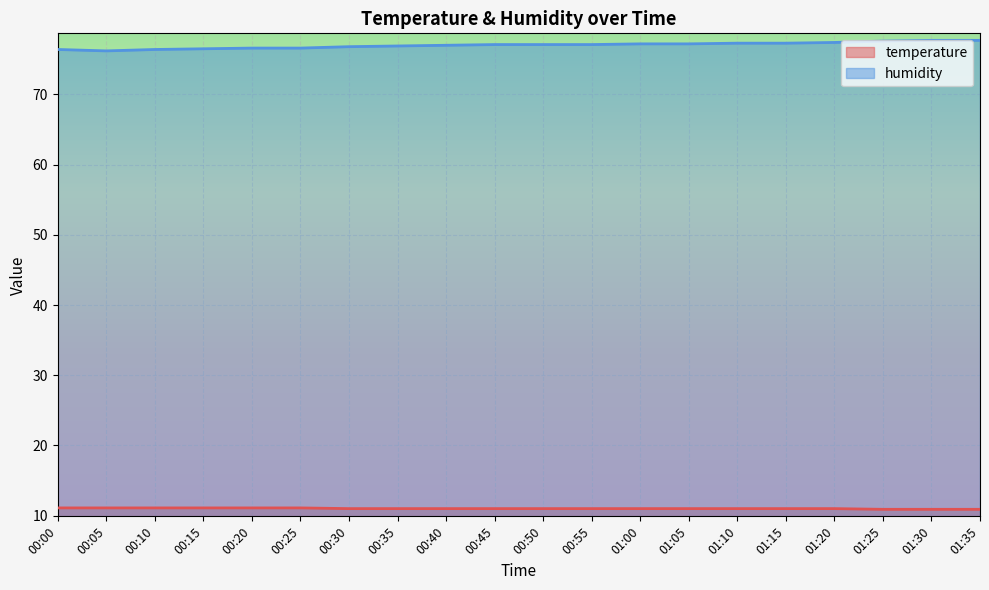

Which series has the widest spread of values?

humidity